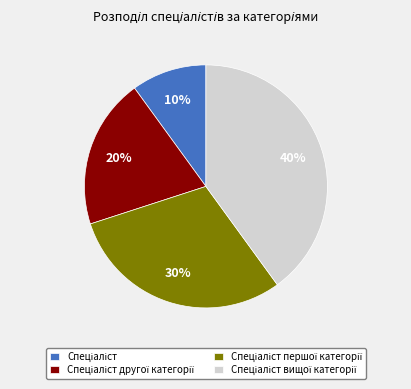

Does any single category account for the majority?

No